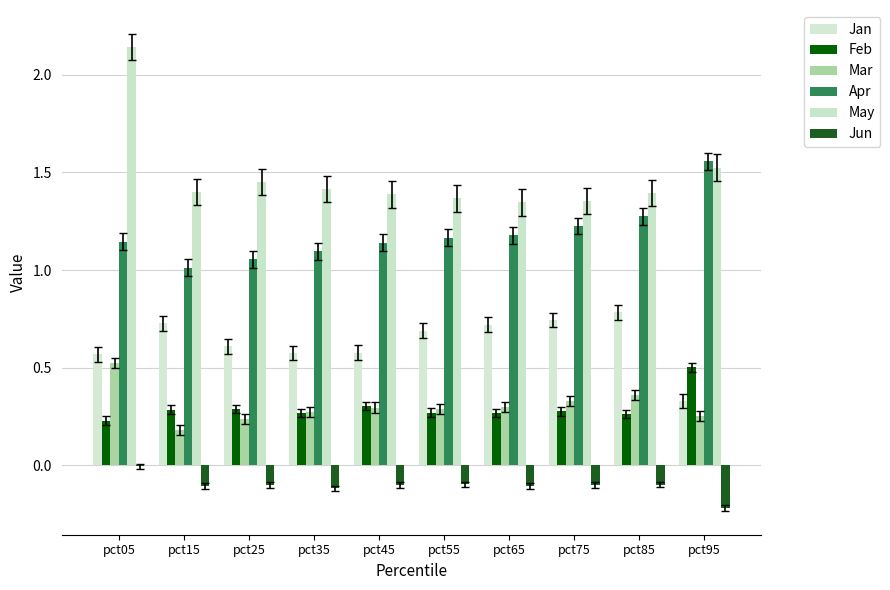

How many series are shown in this chart?

6